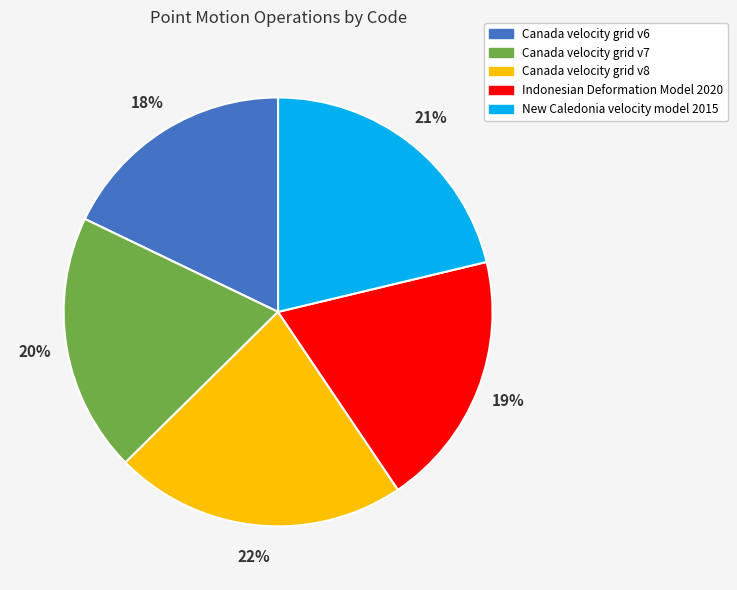

Count the number of slices in the pie.

5